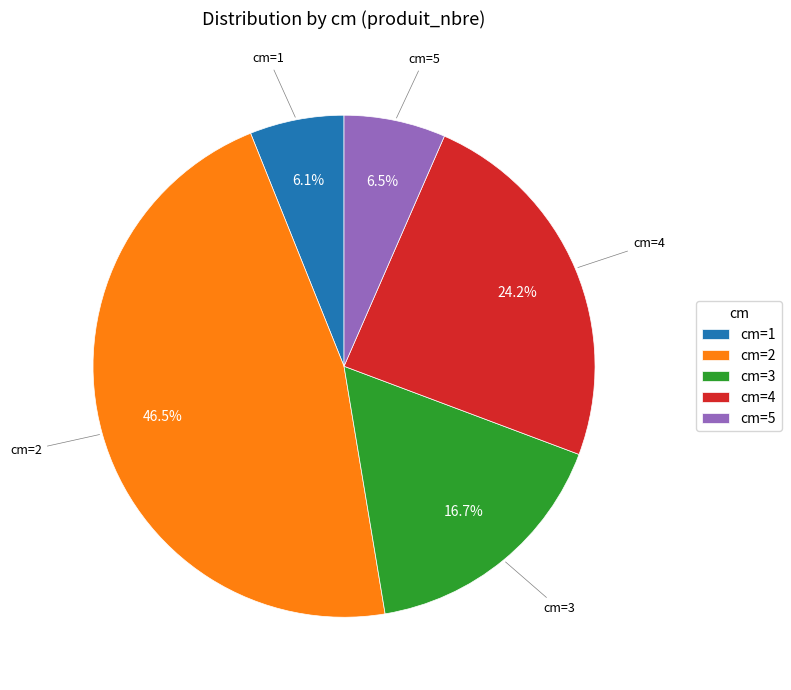

Combined, what portion of the pie is cm=5 and cm=1?

12.6%